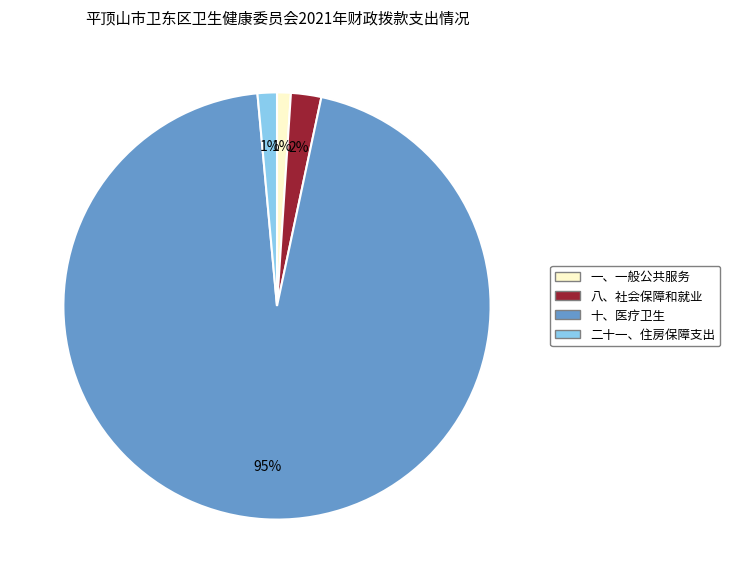

Do 二十一、住房保障支出 and 八、社会保障和就业 together represent more than half of the pie?

No